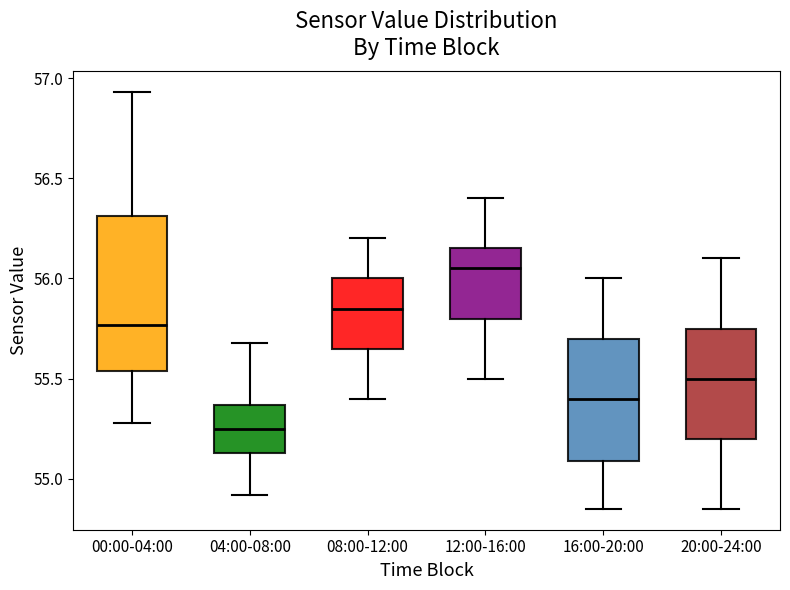

Reading left to right, read every box against the y-axis: the position of its median line, the range the box covers, and the ends of its whiskers. The values are not printed on the chart, so give them approximately, as read against the axis.

00:00-04:00: median 55.75, box 55.55 to 56.30, whiskers 55.30 to 56.95
04:00-08:00: median 55.25, box 55.15 to 55.35, whiskers 54.90 to 55.70
08:00-12:00: median 55.85, box 55.65 to 56.00, whiskers 55.40 to 56.20
12:00-16:00: median 56.05, box 55.80 to 56.15, whiskers 55.50 to 56.40
16:00-20:00: median 55.40, box 55.10 to 55.70, whiskers 54.85 to 56.00
20:00-24:00: median 55.50, box 55.20 to 55.75, whiskers 54.85 to 56.10